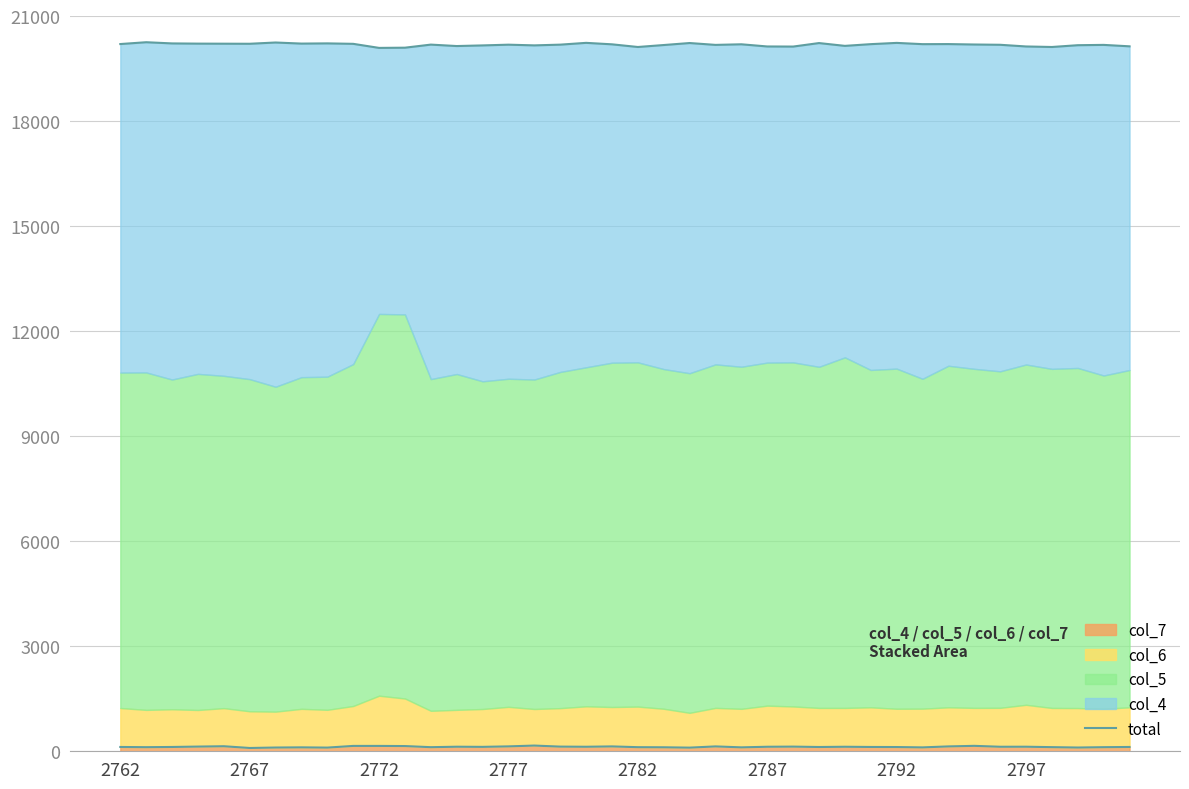

How many points are lower than both their immediate neighbors (excluding endpoints)?

11